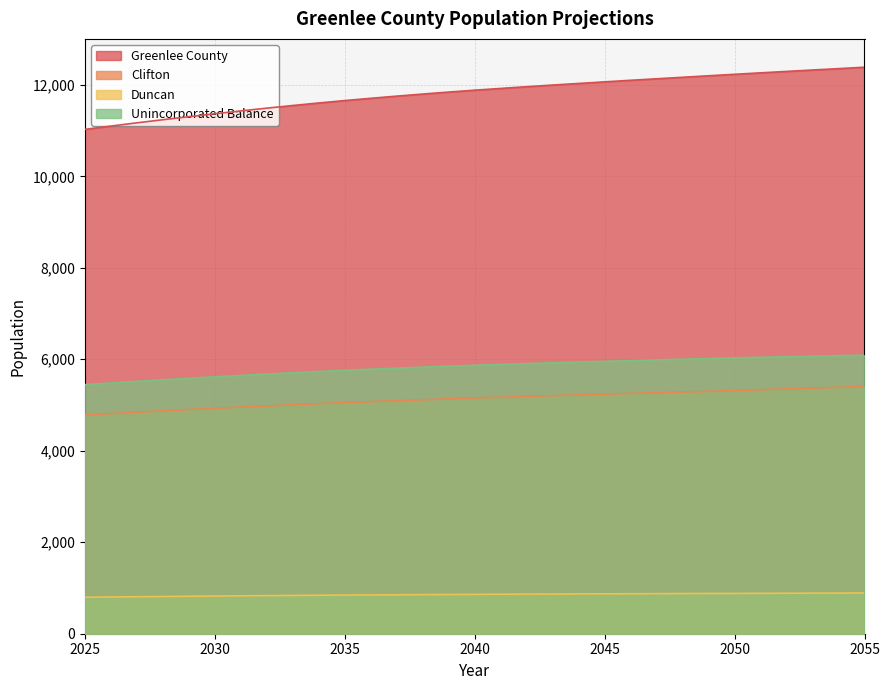

What is the sum of the Greenlee County values at 2026 and 2033?

22648.0